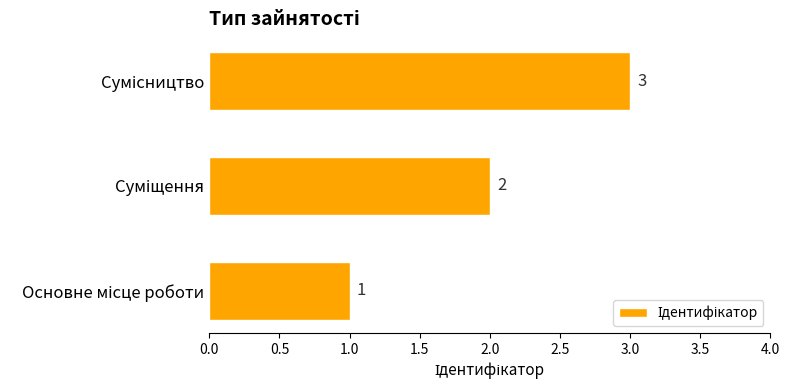

Count the values in the range 1 to 3.

3